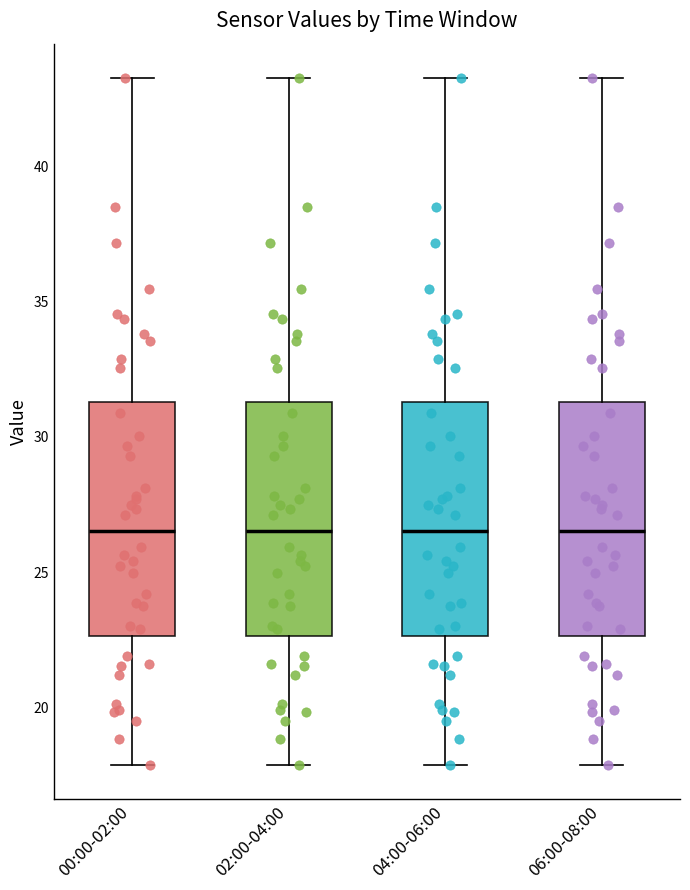

Reading left to right, transcribe this box plot: for each box, give where its median line is, the range the box spans, and where its two whiskers end, as read against the y-axis. The values are not printed on the chart, so give them approximately, as read against the axis.

00:00-02:00: median 26.5, box 22.5 to 31.5, whiskers 18.0 to 43.5
02:00-04:00: median 26.5, box 22.5 to 31.5, whiskers 18.0 to 43.5
04:00-06:00: median 26.5, box 22.5 to 31.5, whiskers 18.0 to 43.5
06:00-08:00: median 26.5, box 22.5 to 31.5, whiskers 18.0 to 43.5